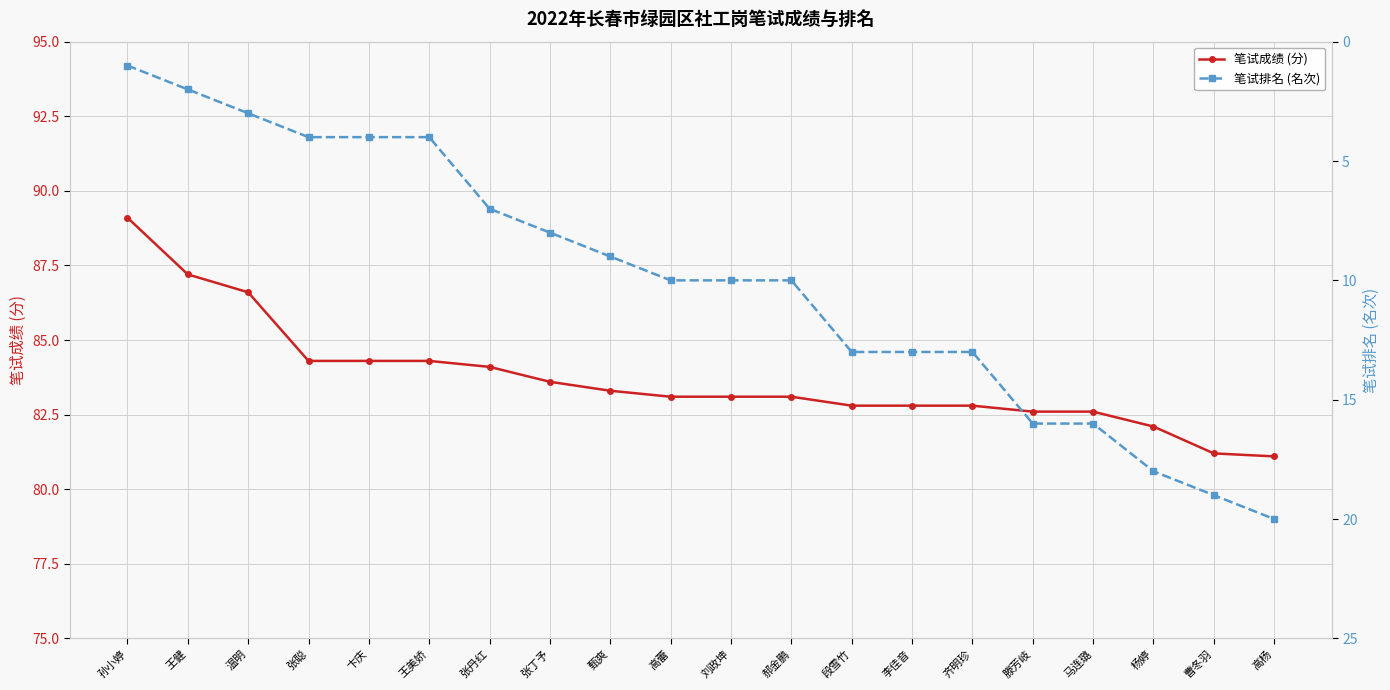

What is the label of the 20th point from the left?

高杨